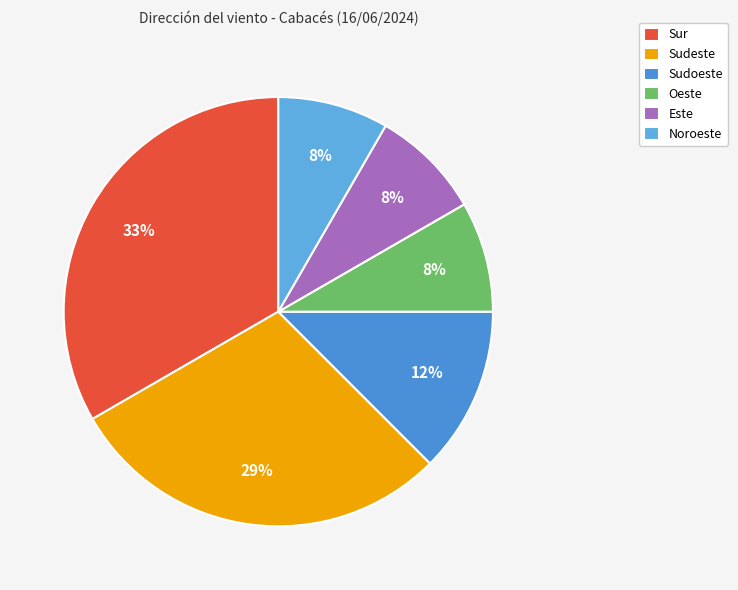

To the nearest percent, what is the combined percentage of Este and Sur?

42%